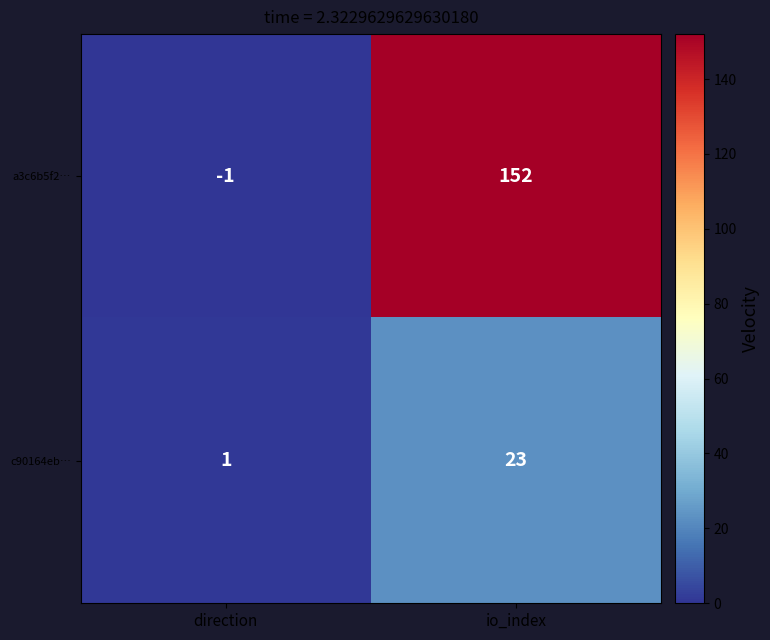

List the series in order of their peak value, highest first.

a3c6b5f2…, c90164eb…